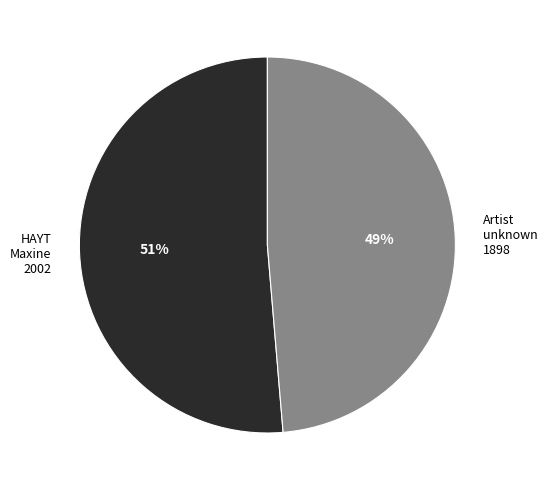

To the nearest percent, what portion does HAYT Maxine 2002 represent?

51%